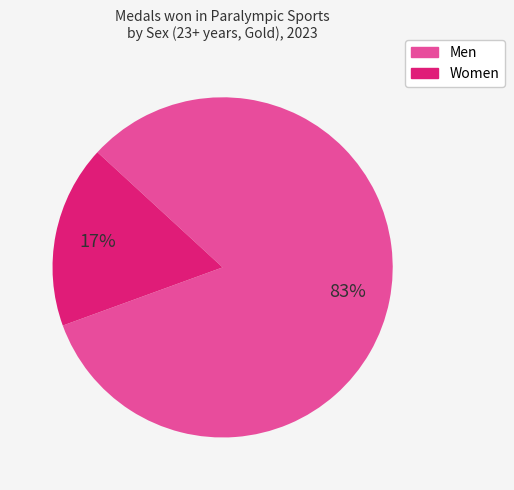

Which category accounts for the majority?

Men